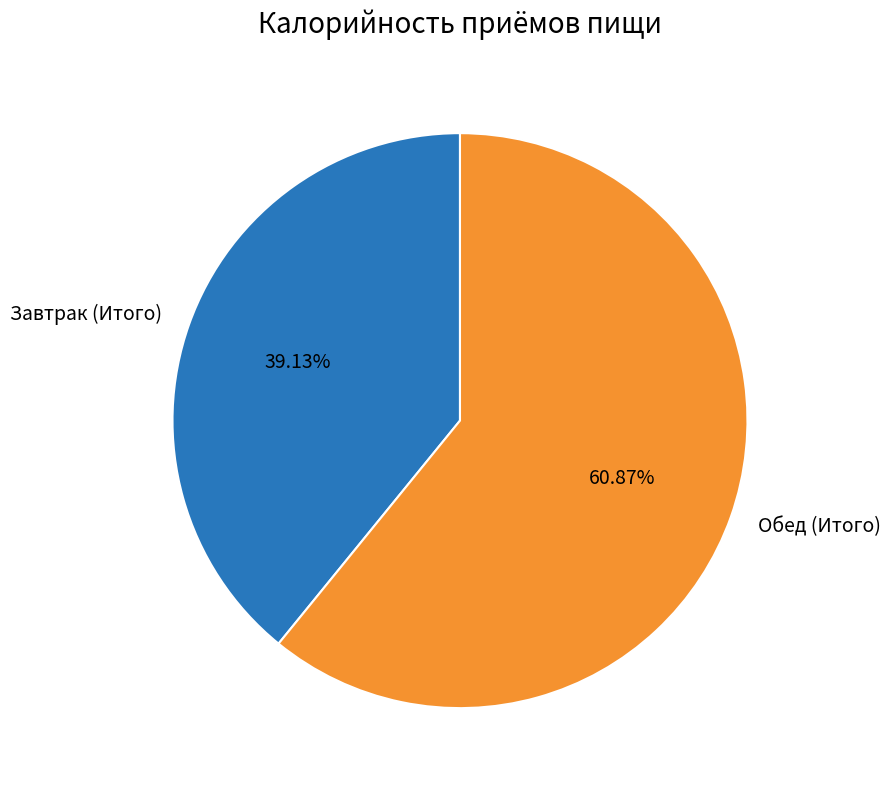

Which slice is the smallest?

Завтрак (Итого)